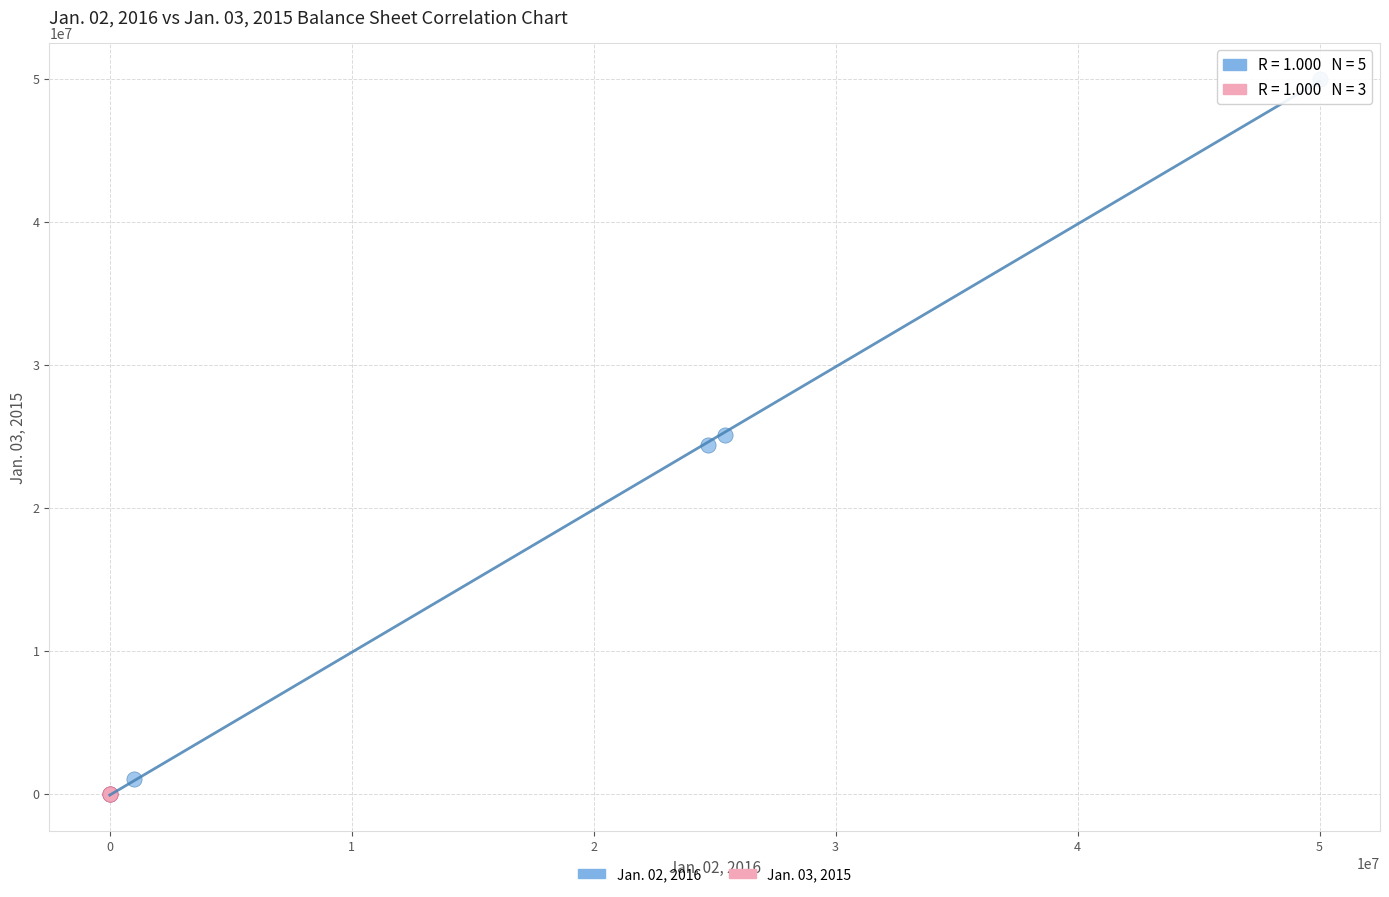

Which series has the widest spread of Y values?

Jan. 02, 2016